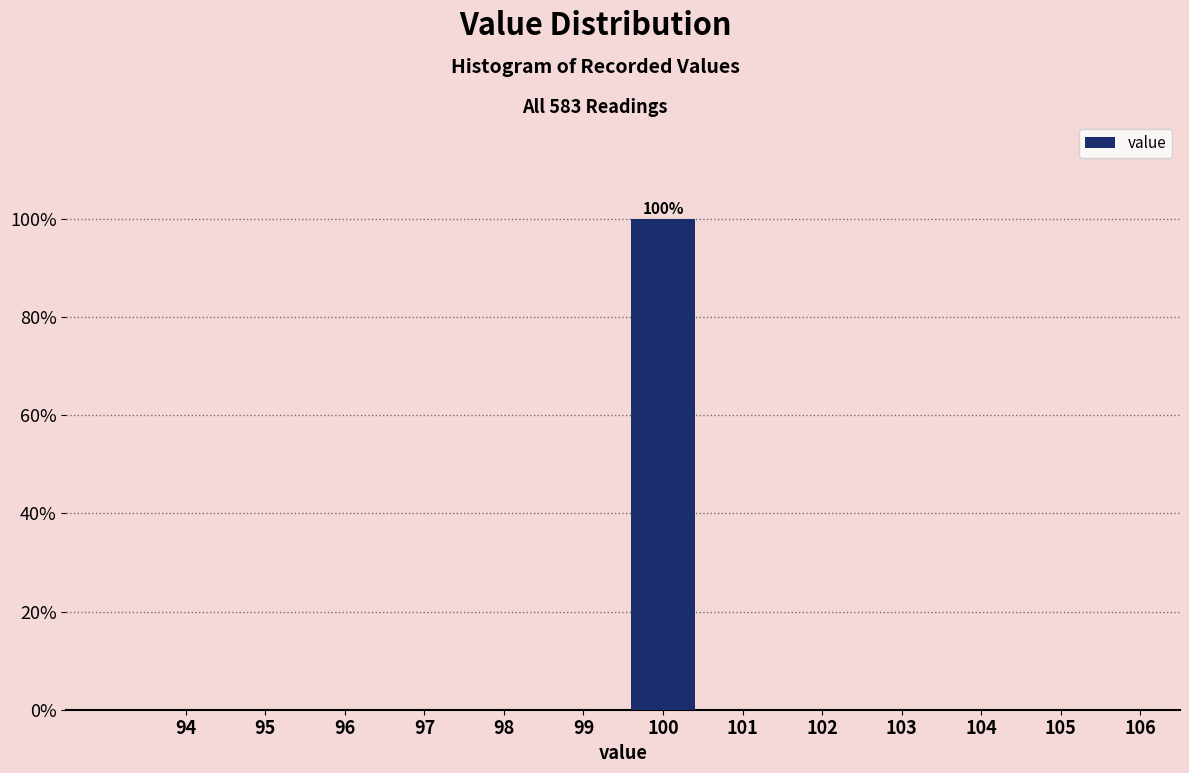

Reading right to left, transcribe all the data shown in this chart.

106=0	105=0	104=0	103=0	102=0	101=0	100=100	99=0	98=0	97=0	96=0	95=0	94=0